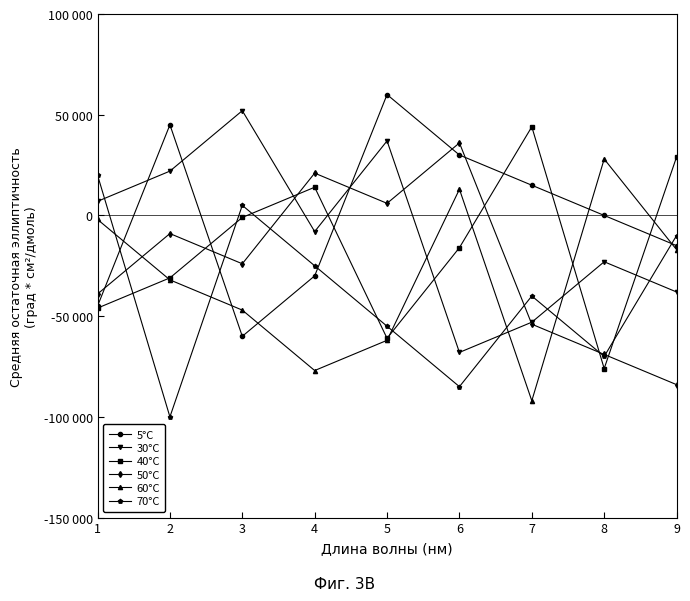

At how many categories does at least one series exceed 22814?

7